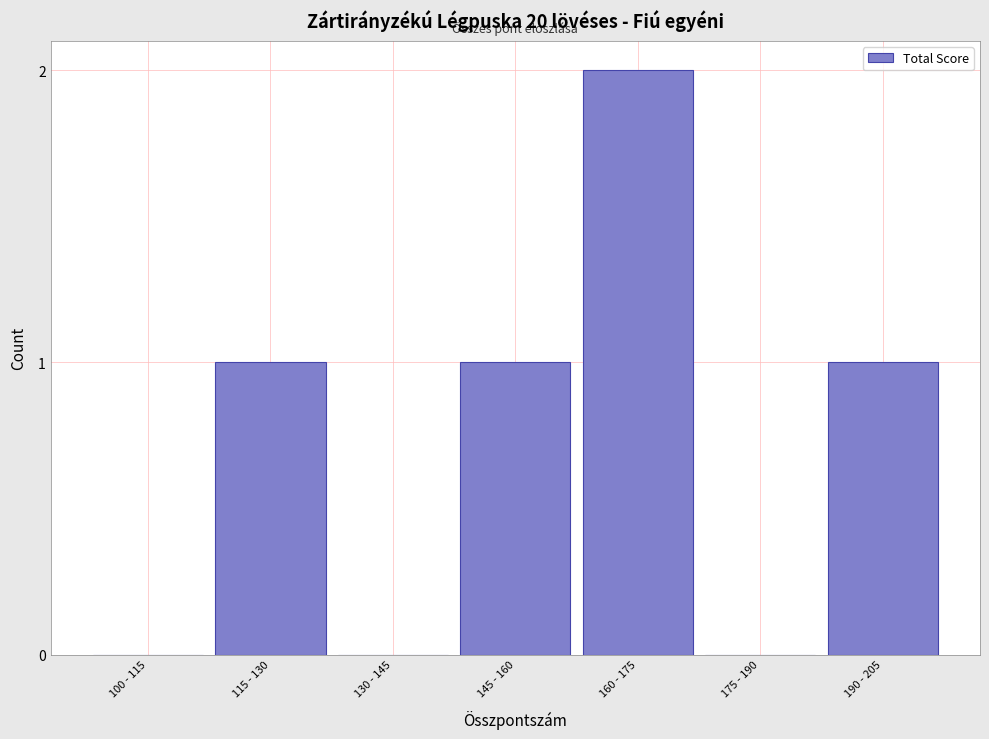

Reading left to right, extract all data points from this chart.

100 - 115=0	115 - 130=1	130 - 145=0	145 - 160=1	160 - 175=2	175 - 190=0	190 - 205=1